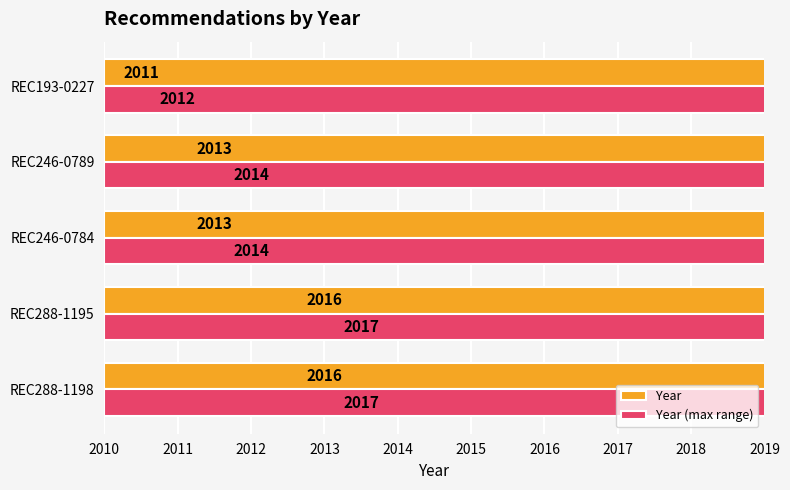

How many categories are shown in the chart?

5